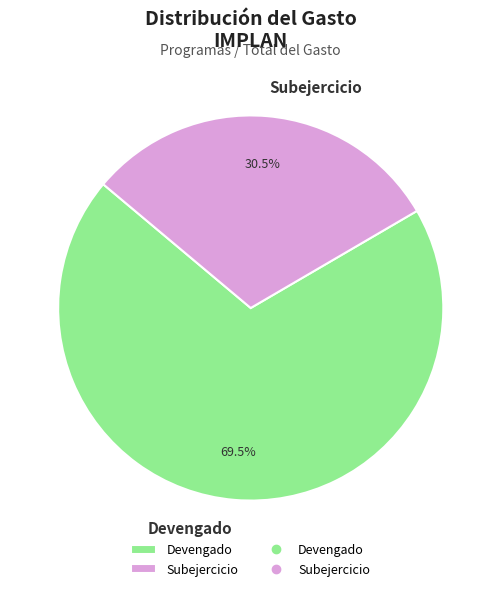

Which slice represents more than half of the pie?

Devengado